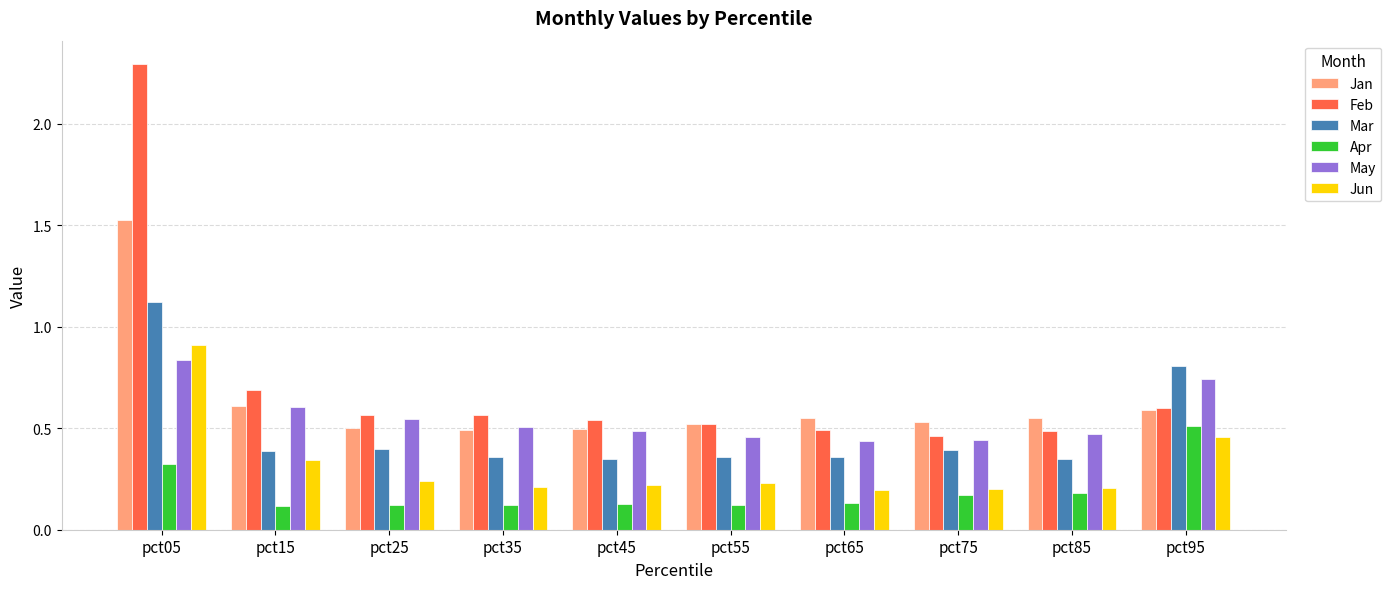

Which category has the highest value across all series?

pct05